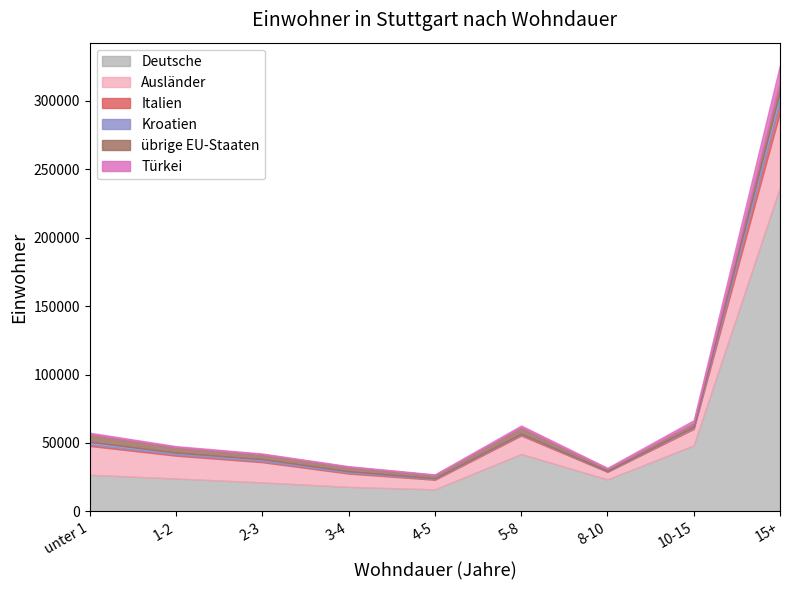

Where does the Italien series first go above 842?

unter 1